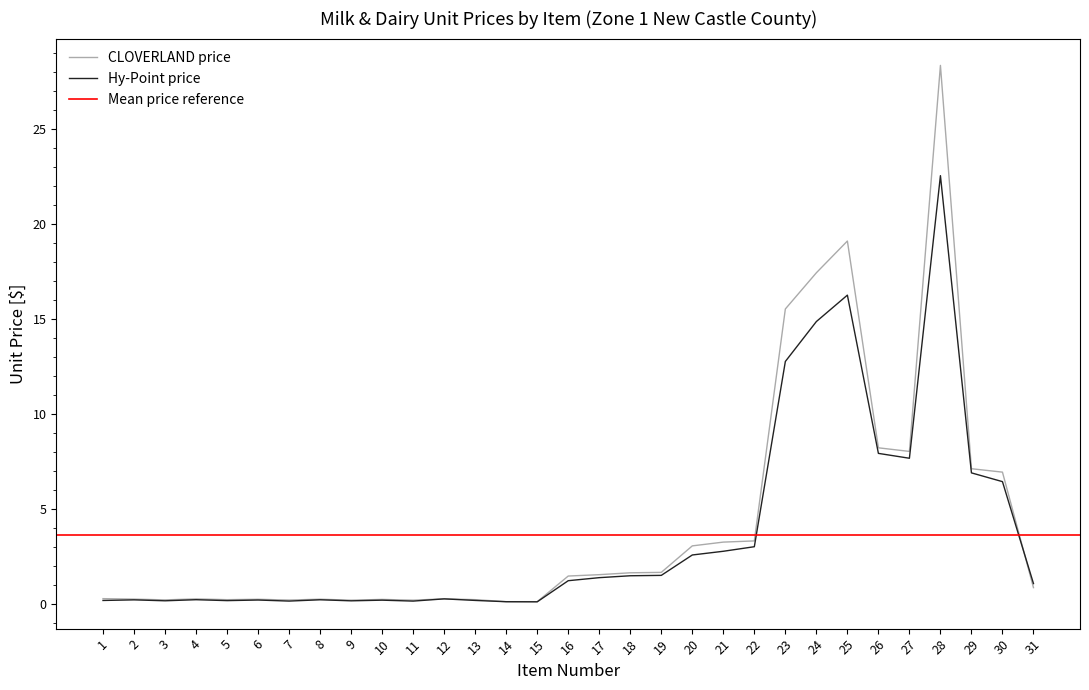

Reading left to right, extract all data points from this chart.

CLOVERLAND price: 0.3	0.3	0.2	0.3	0.3	0.3	0.2	0.3	0.2	0.3	0.2	0.3	0.3	0.1	0.1	1.5	1.6	1.7	1.7	3.1	3.3	3.3	15.5	17.4	19.1	8.2	8.1	28.4	7.1	7.0	0.9
Hy-Point price: 0.2	0.2	0.2	0.2	0.2	0.2	0.2	0.2	0.2	0.2	0.2	0.3	0.2	0.1	0.1	1.2	1.4	1.5	1.5	2.6	2.8	3.0	12.8	14.9	16.3	7.9	7.7	22.6	6.9	6.5	1.1